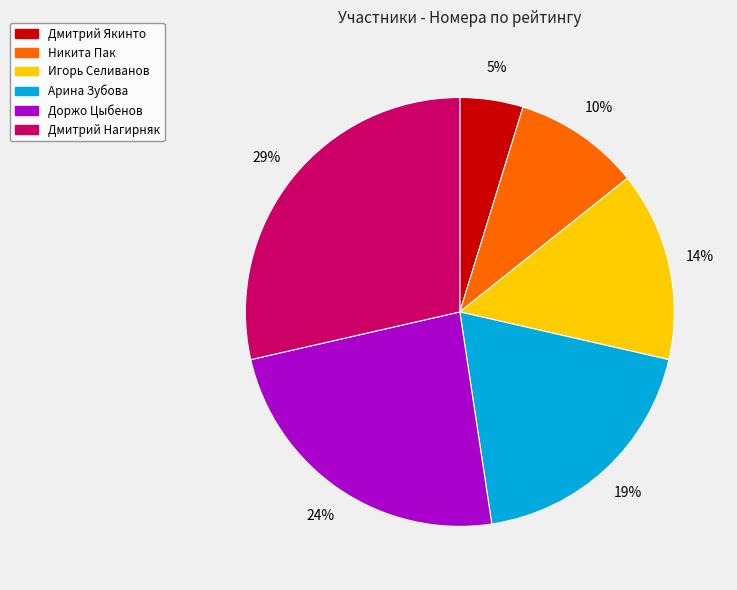

Rank the categories by value from lowest to highest.

Дмитрий Якинто, Никита Пак, Игорь Селиванов, Арина Зубова, Доржо Цыбенов, Дмитрий Нагирняк